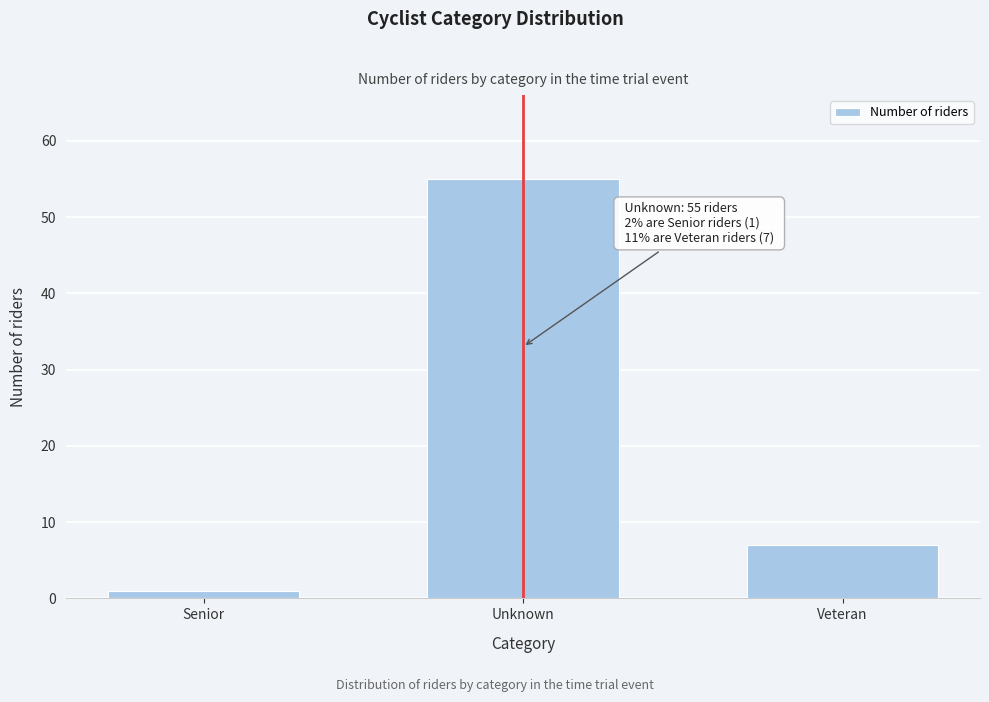

Reading left to right, transcribe all the data shown in this chart.

1	55	7